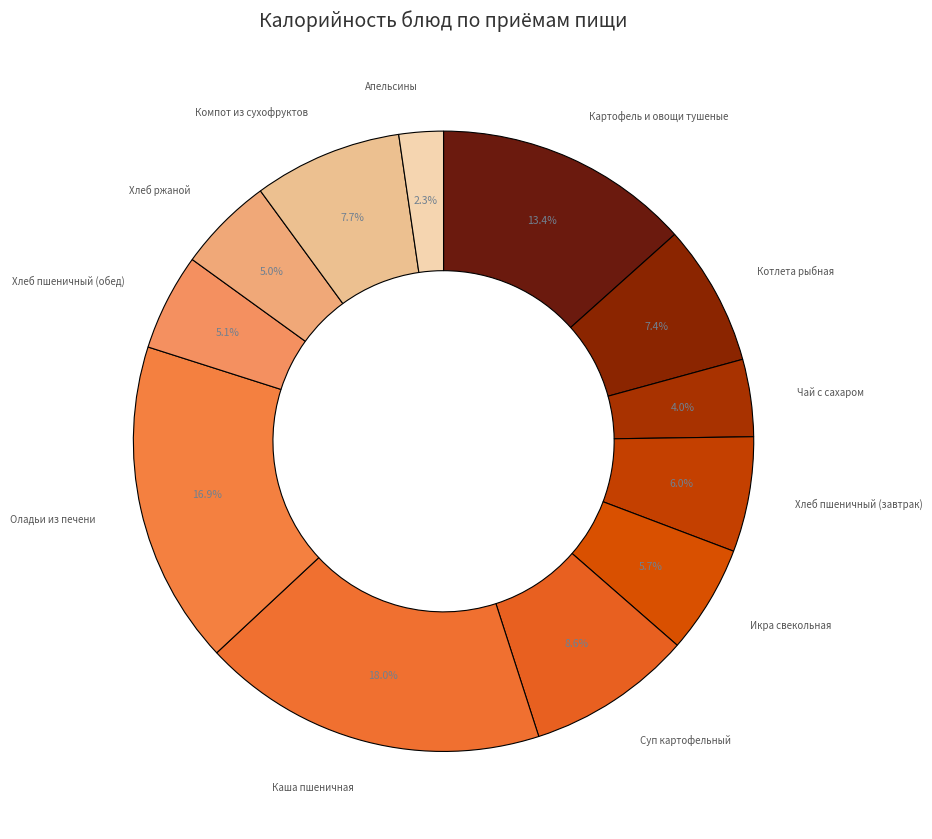

Which category has the biggest portion of the pie?

Каша пшеничная